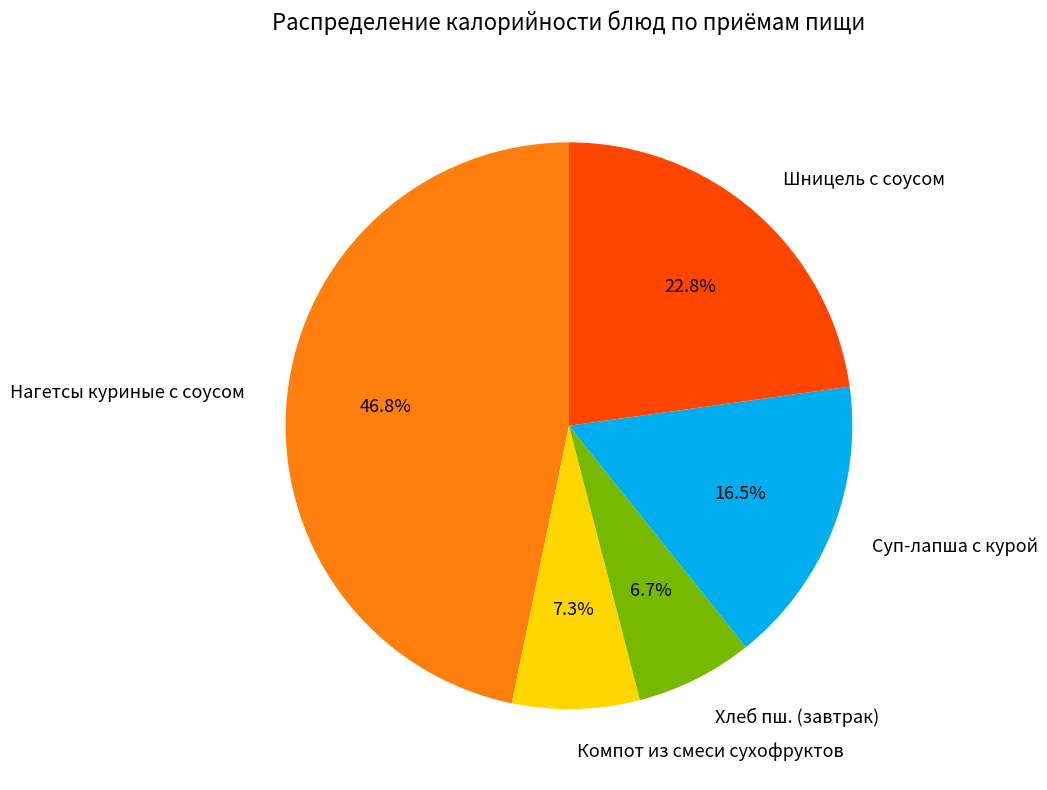

What percentage is the Шницель с соусом slice, to the nearest percent?

23%